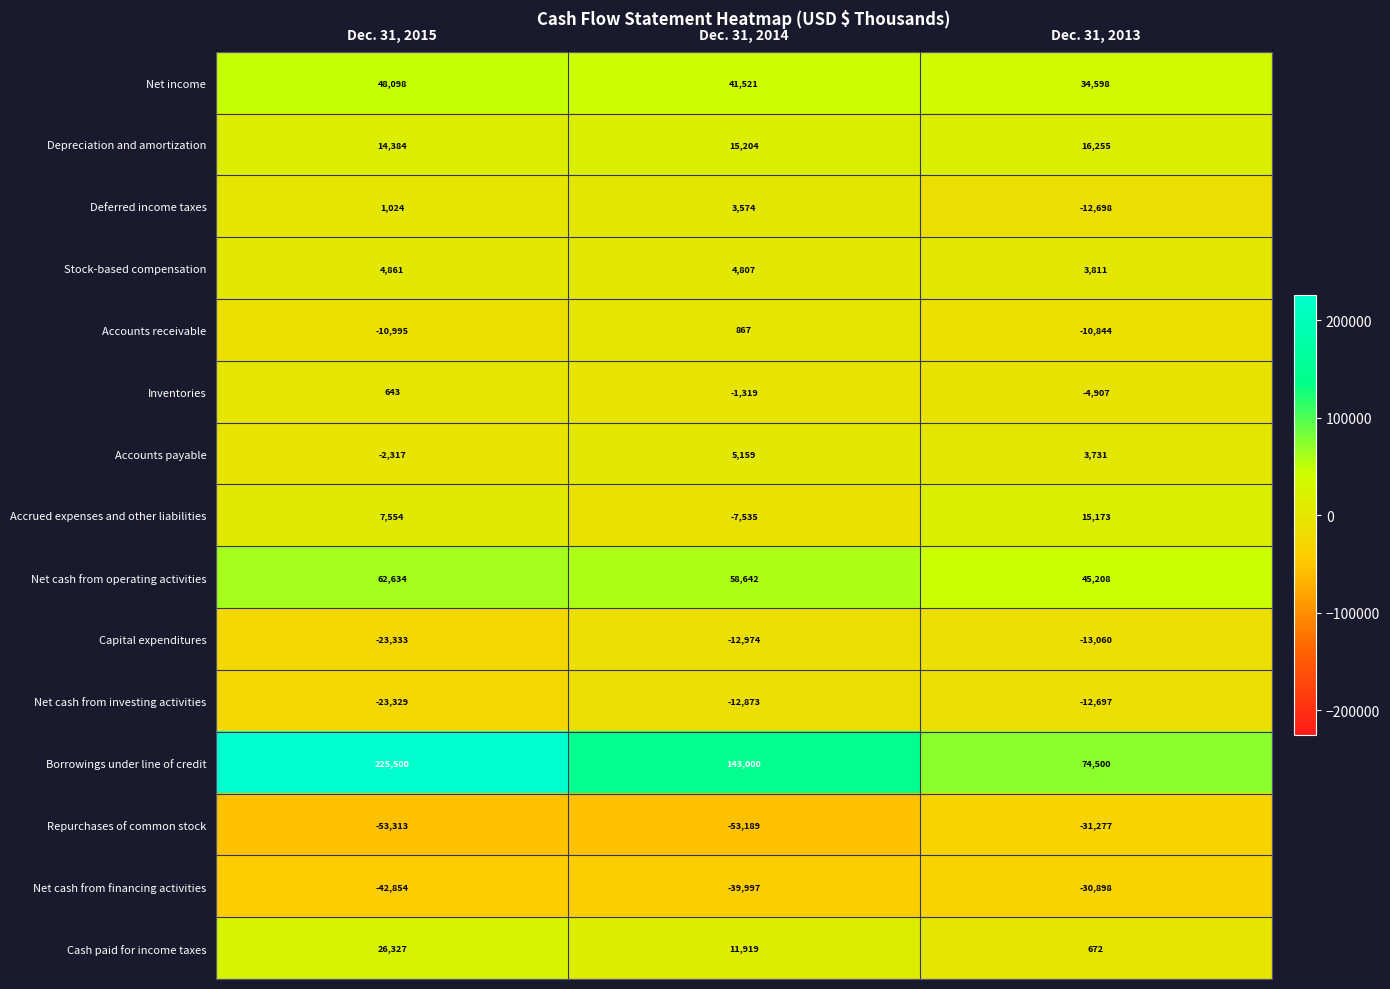

Read the Net cash from financing activities value at Dec. 31, 2015, to the nearest 100.

-42900